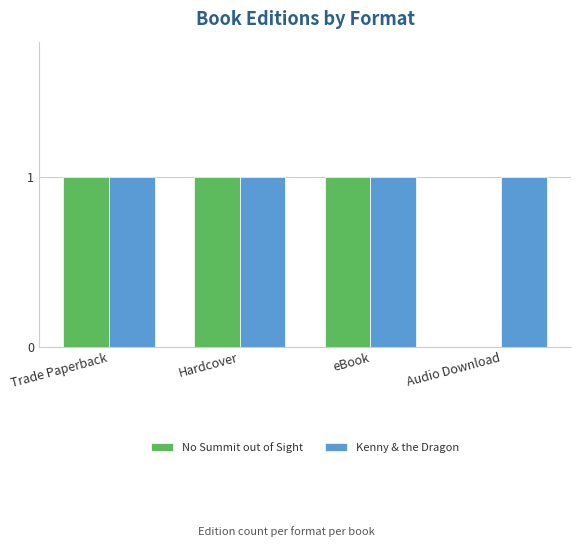

True or false: Kenny & the Dragon has a value of 2 at Hardcover.

False